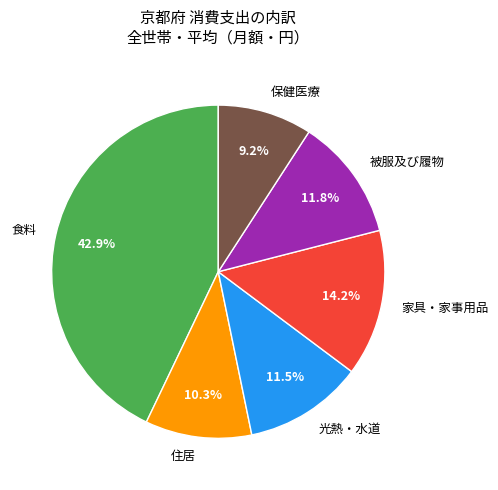

Does any single category account for the majority?

No